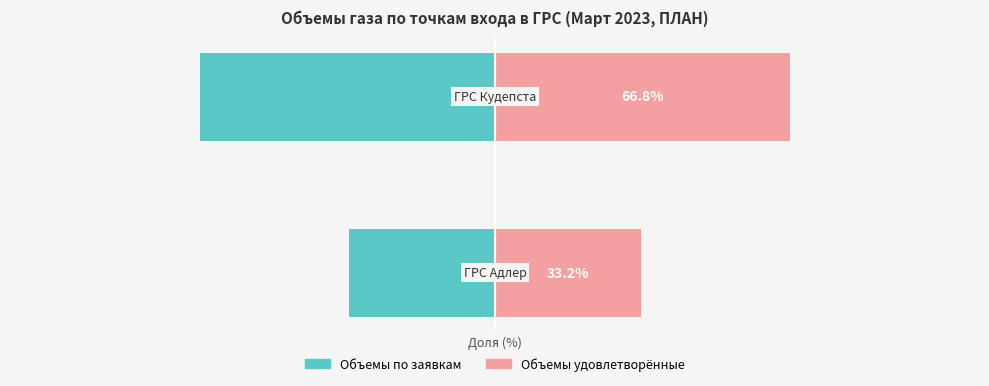

Which series has the widest spread of values?

Объемы по заявкам